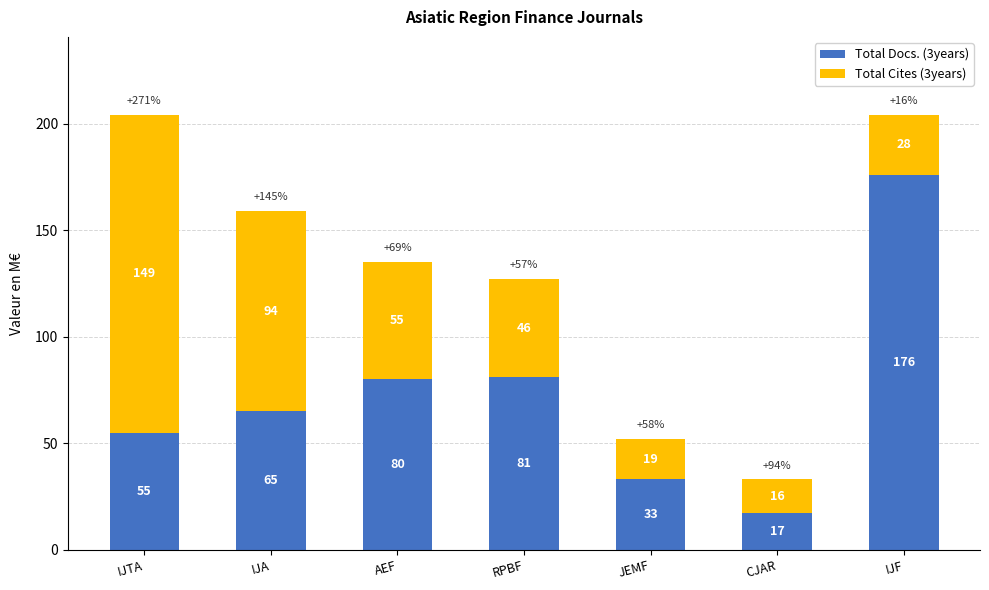

What is the difference between the maximum and minimum values in the Total Docs. (3years) series?

159